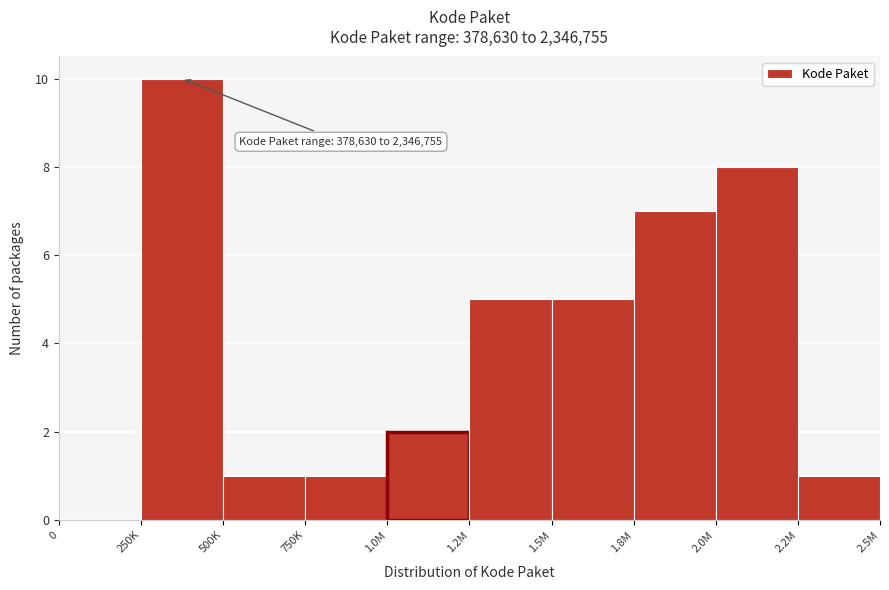

Reading right to left, list all the values displayed in this chart.

2.2M=1	2.0M=8	1.8M=7	1.5M=5	1.2M=5	1.0M=2	750K=1	500K=1	250K=10	0=0